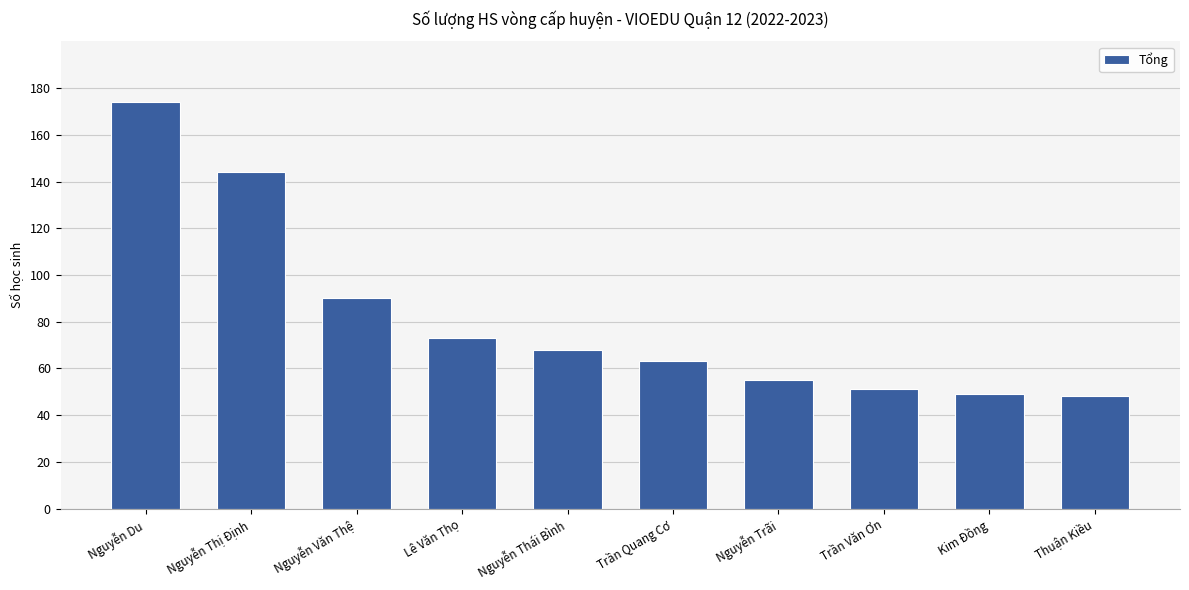

What is the label of the 3rd bar from the left?

Nguyễn Văn Thệ